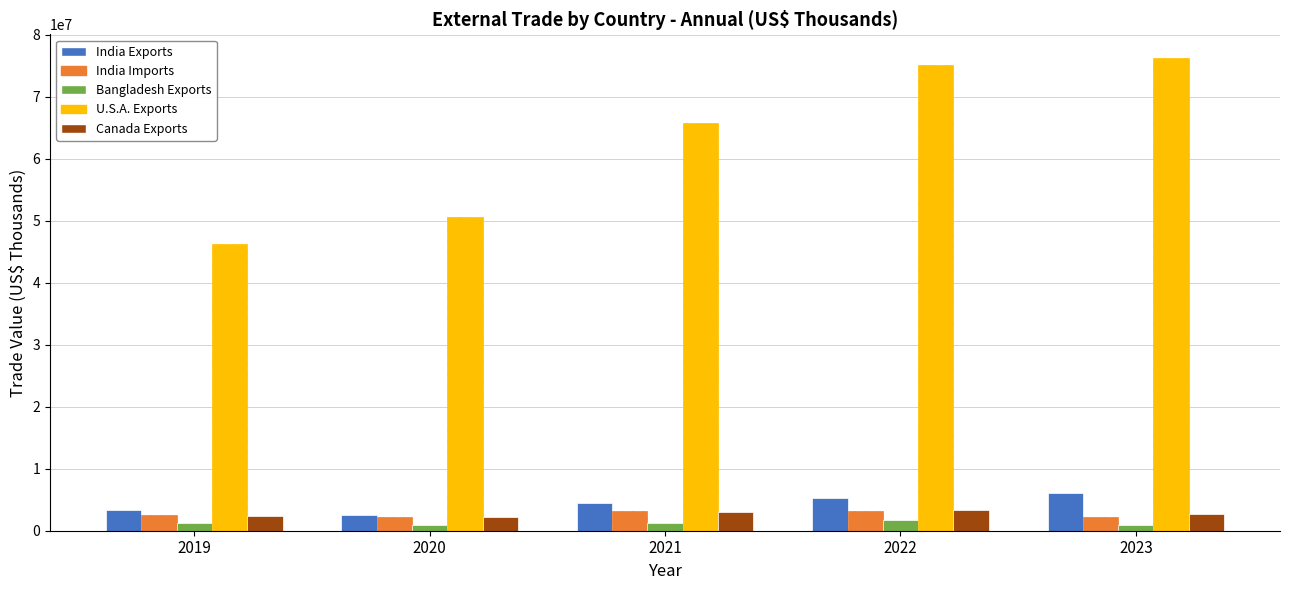

Which category has the highest value across all series?

2023